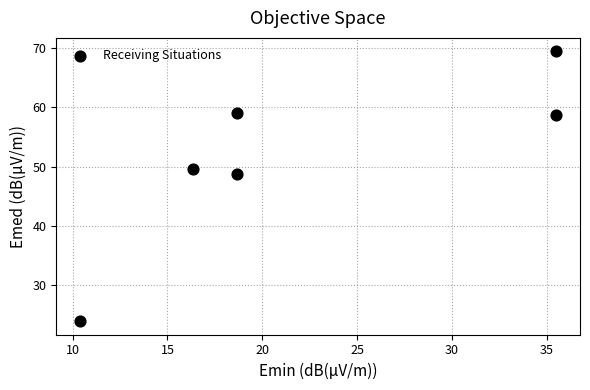

What is the average X value?

22.5